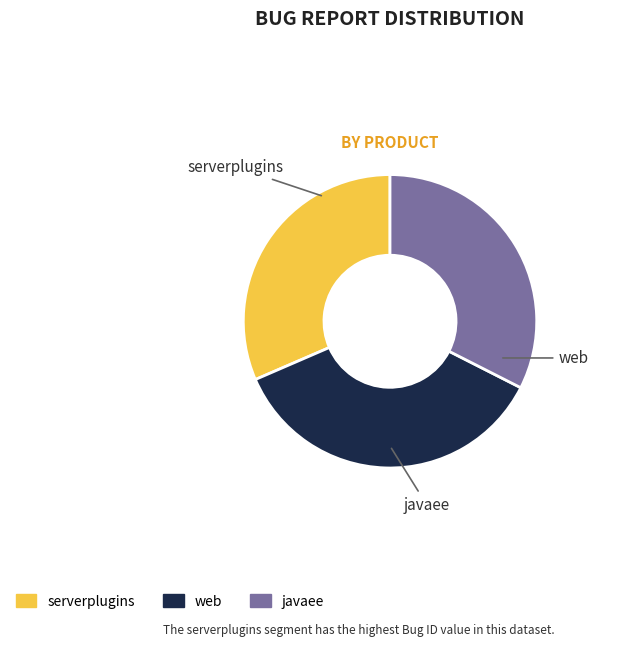

Which category has the biggest portion of the pie?

web